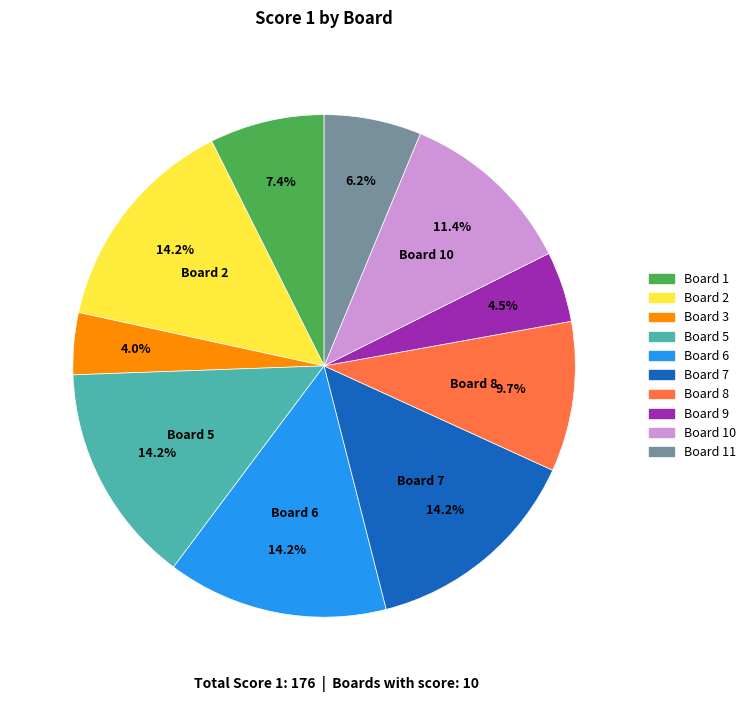

To the nearest percent, what percentage of the pie is Board 1?

7%